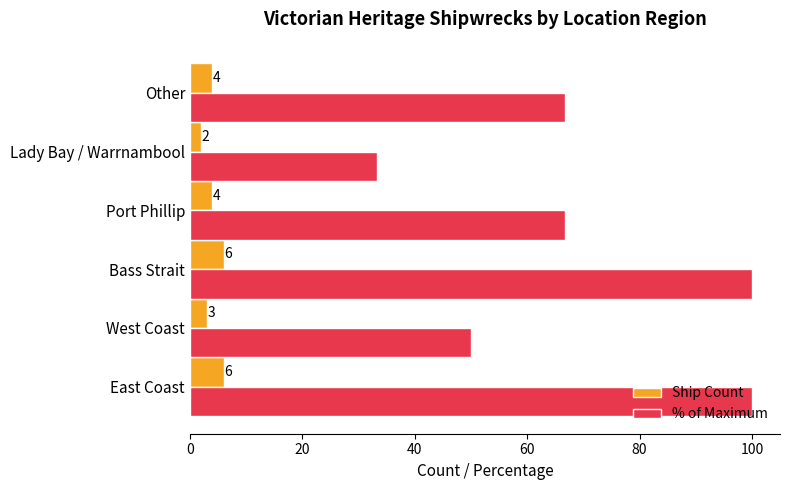

True or false: Ship Count has a value of 1.8 at Bass Strait.

False